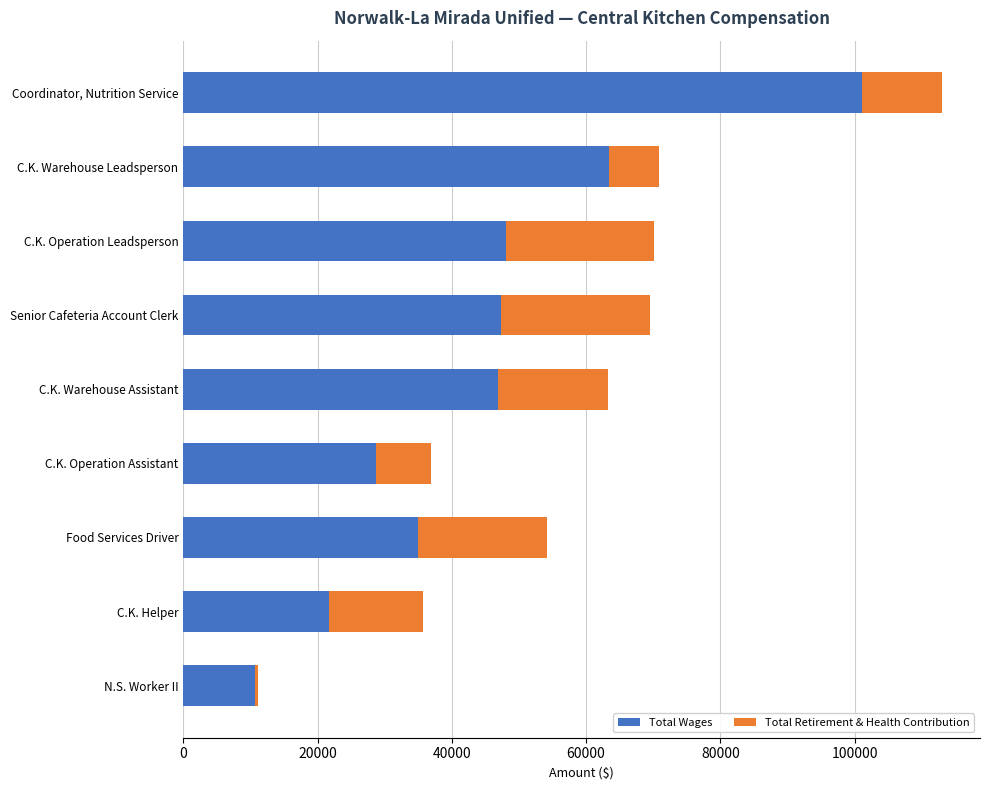

At which category is the sum across all series the highest?

Coordinator, Nutrition Service